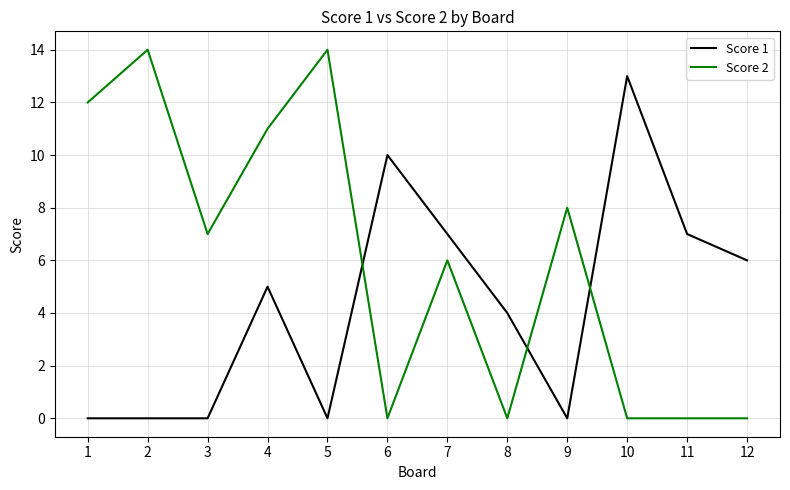

Rank the series by their average value, from highest to lowest.

Score 2, Score 1